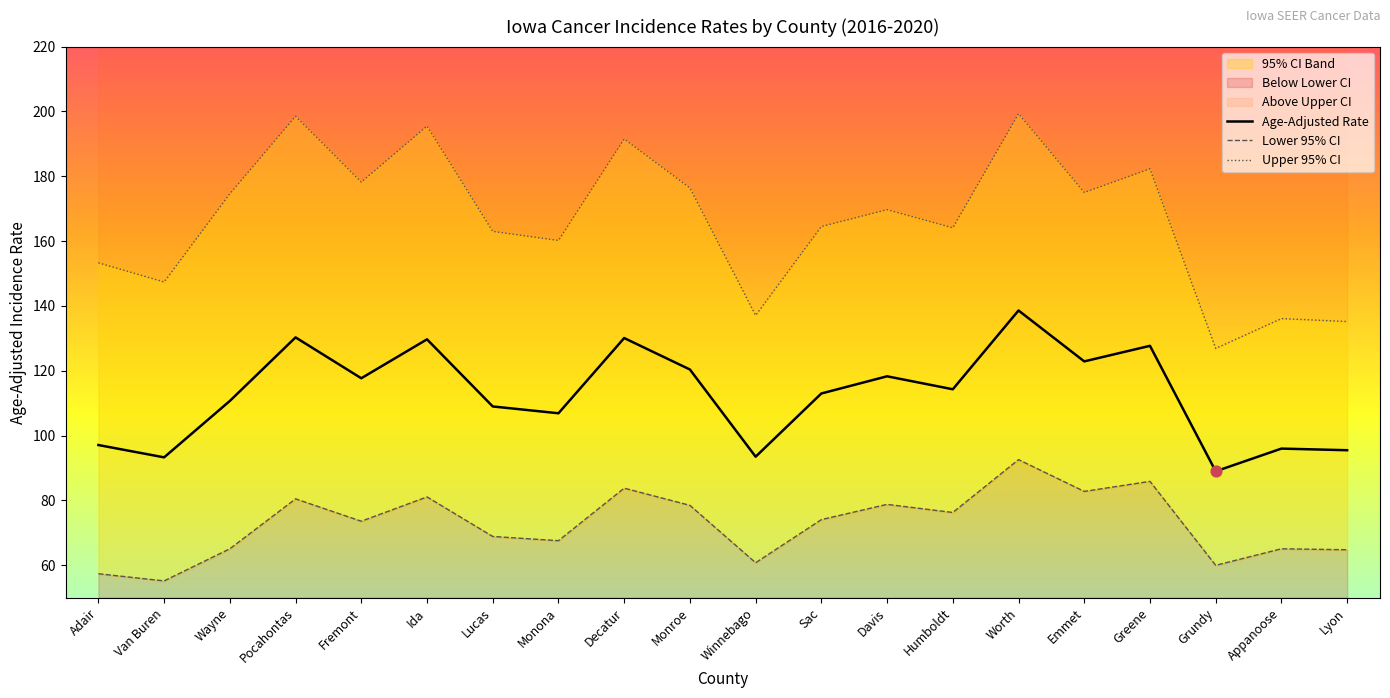

Which series reaches the minimum Y coordinate?

Lower 95% CI